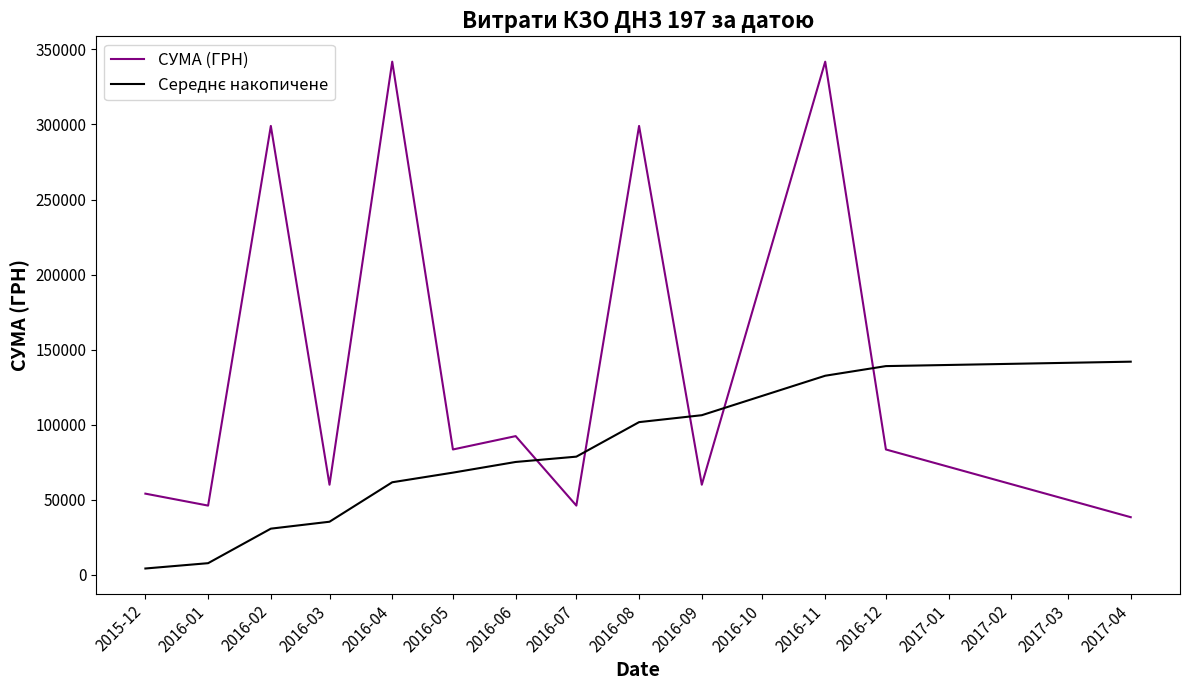

Which series has the largest total across all categories?

СУМА (ГРН)